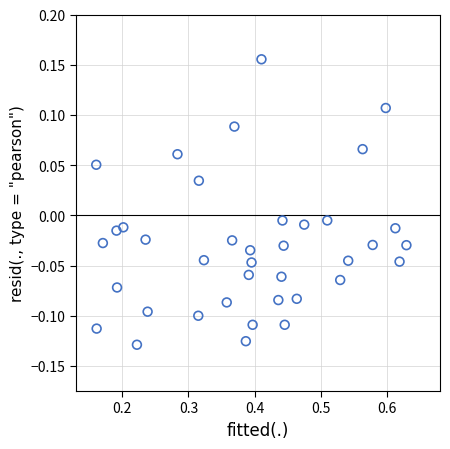

What is the range of Y values (max minus min)?

0.3